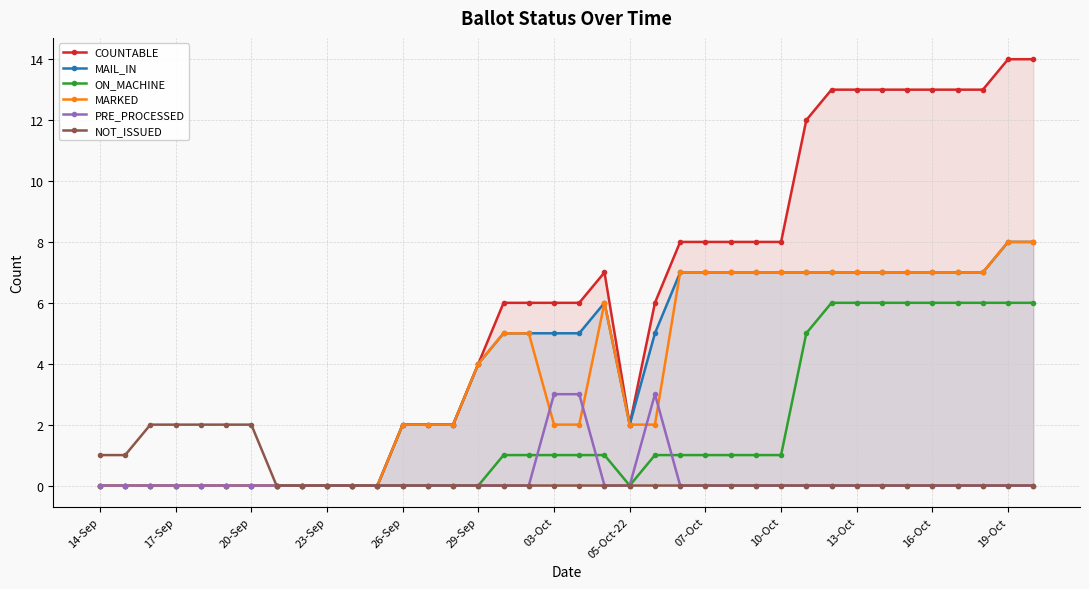

The NOT_ISSUED series shows 3 at 03-Oct. True or false?

False